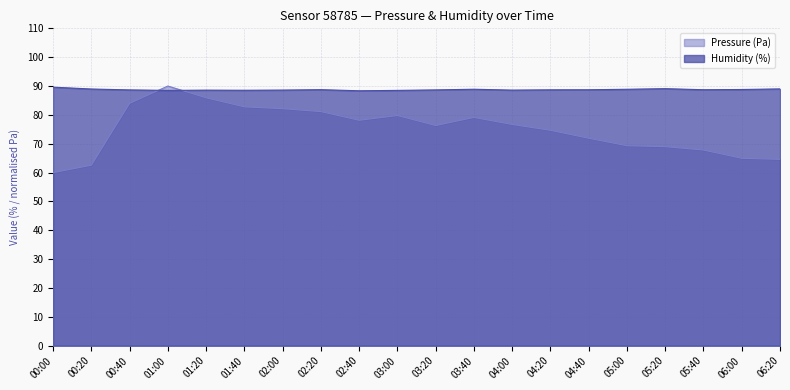

Reading left to right, extract all data points from this chart.

Pressure (Pa): 60.0	62.6	84.0	90.0	85.9	82.8	82.2	81.1	78.1	79.8	76.3	79.1	76.7	74.7	71.9	69.3	69.0	67.8	65.0	64.6
Humidity (%): 89.6	89.0	88.7	88.5	88.6	88.5	88.6	88.7	88.4	88.5	88.7	88.9	88.6	88.7	88.7	88.9	89.1	88.7	88.8	89.0